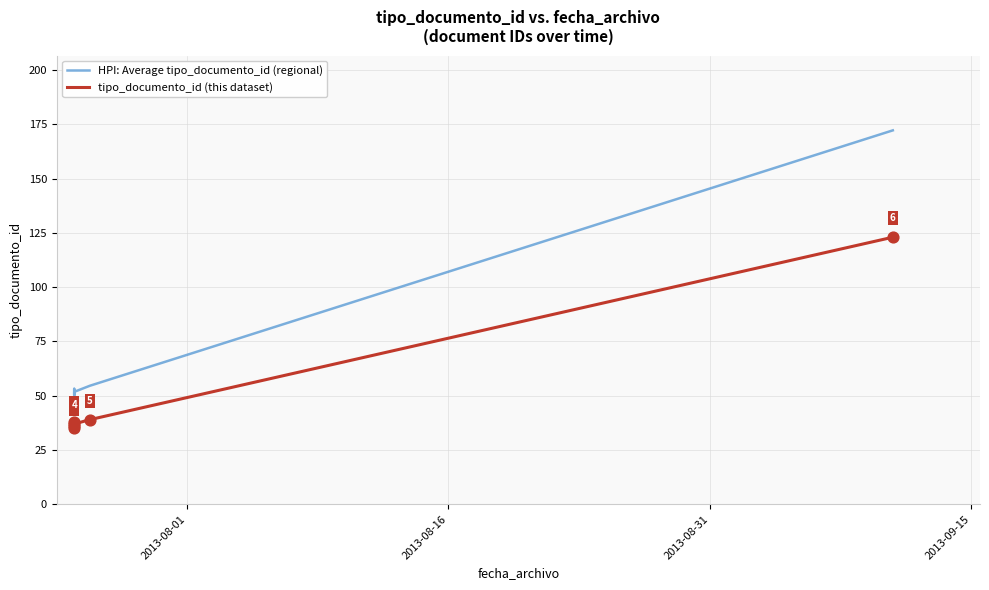

Is the value of tipo_documento_id (this dataset) at 2013-09-15 greater than the value of HPI: Average tipo_documento_id (regional) at 2013-08-31?

No